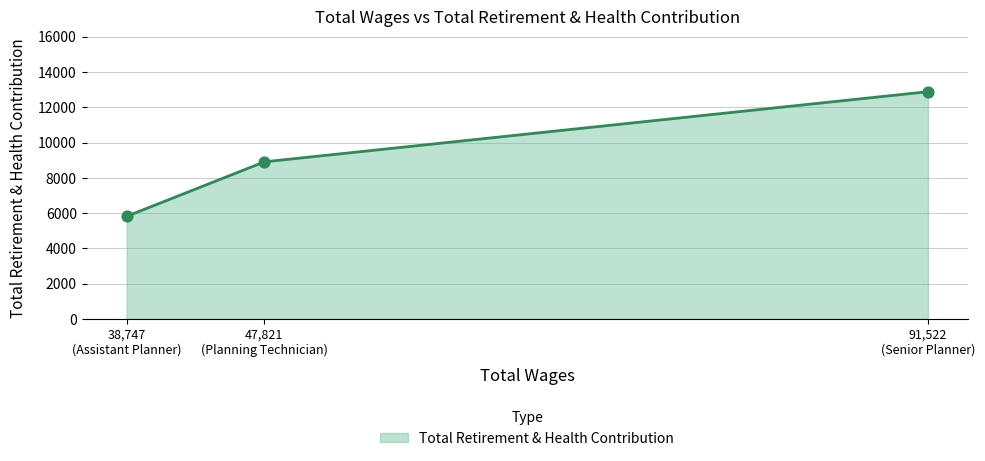

What is the greatest value displayed?

12880